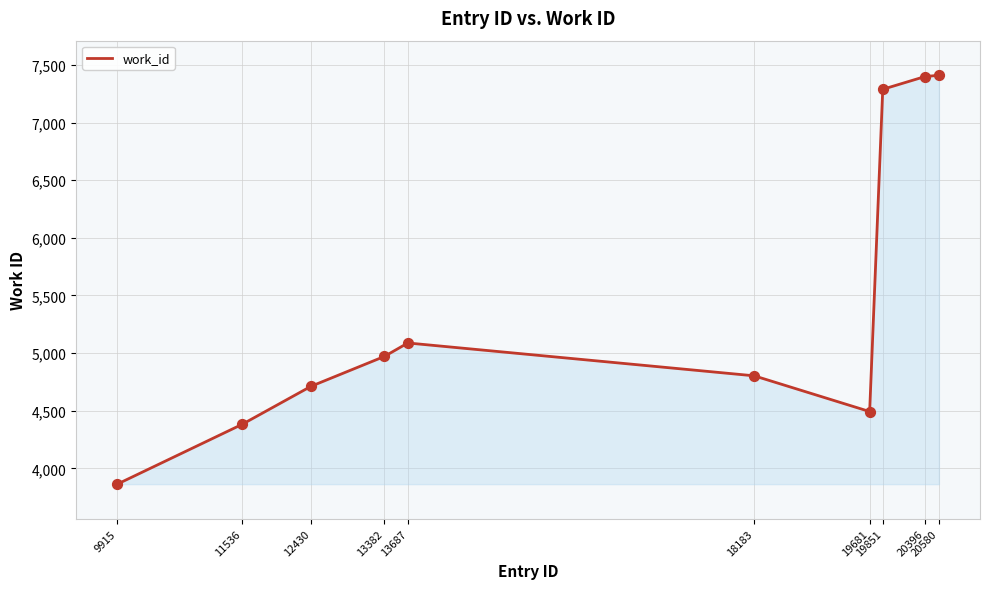

What is the change in value from 13382 to 19851?

+2318